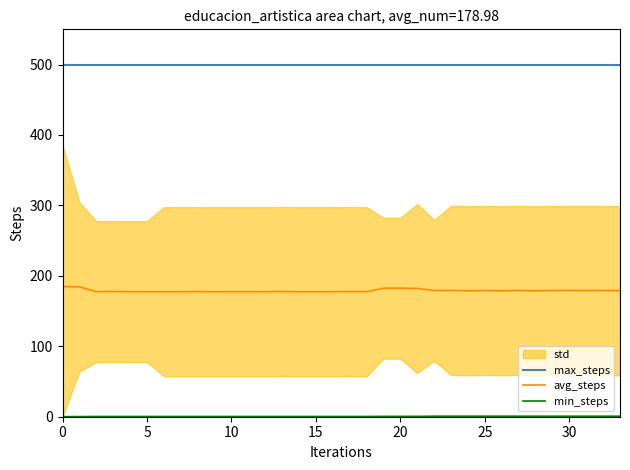

What is the average value of the max_steps series?

500.0